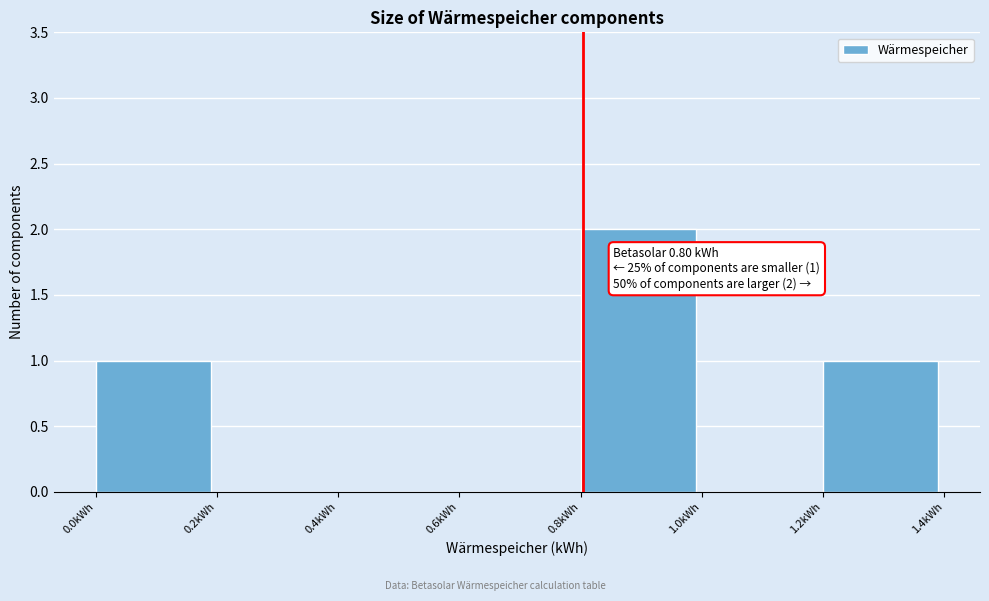

Which range on the x-axis has the tallest bar?

0.8 to 1.0